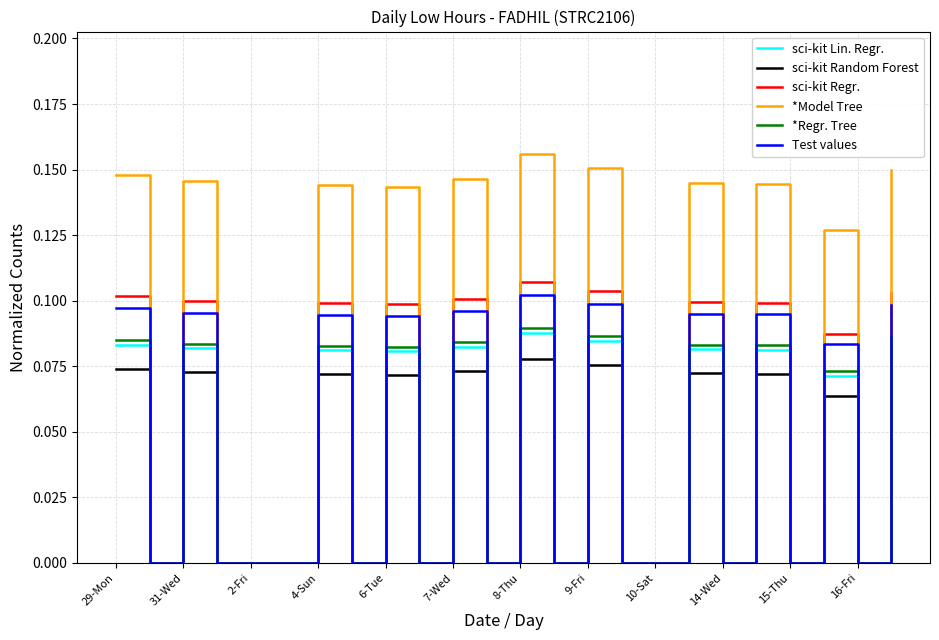

Which series has the largest total across all categories?

*Model Tree